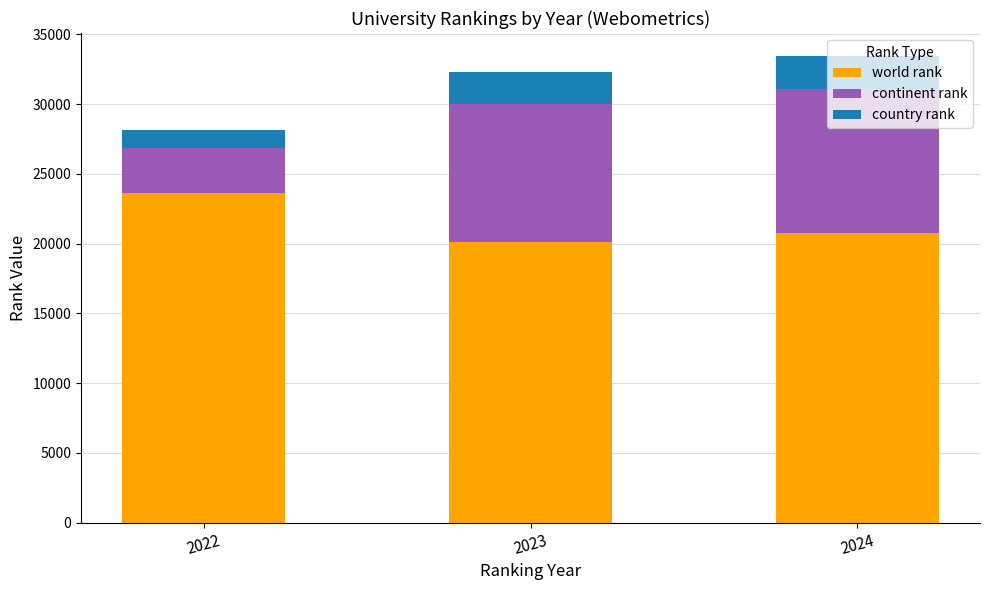

How many bars are there in total?

3